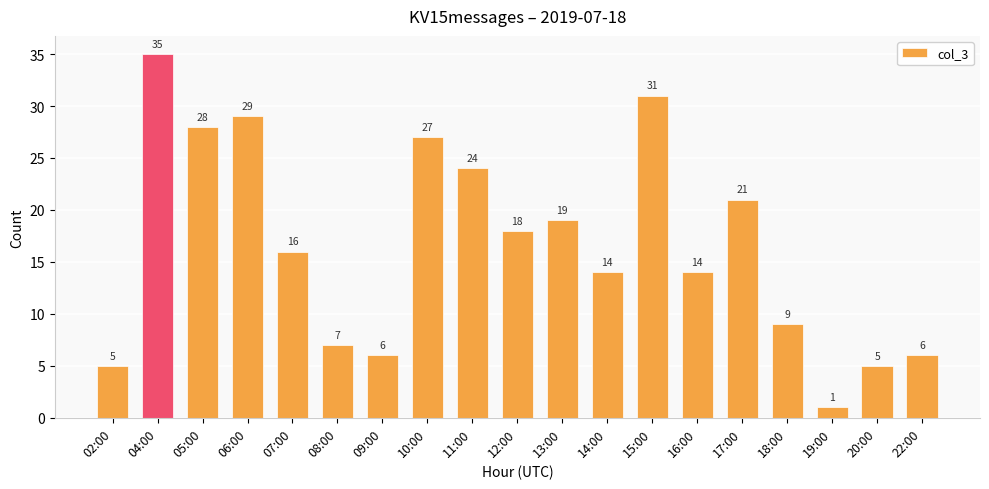

What is the change in value from 11:00 to 12:00?

-6